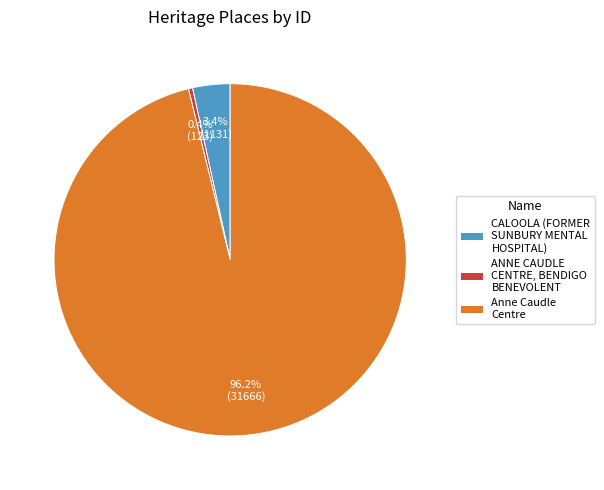

To the nearest percent, what portion does Anne Caudle Centre represent?

96%